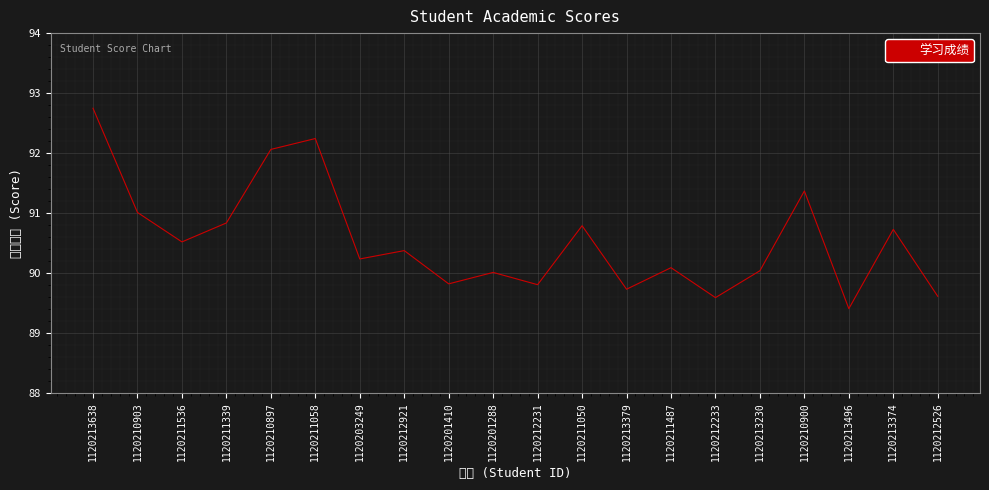

What is the average value?

90.6